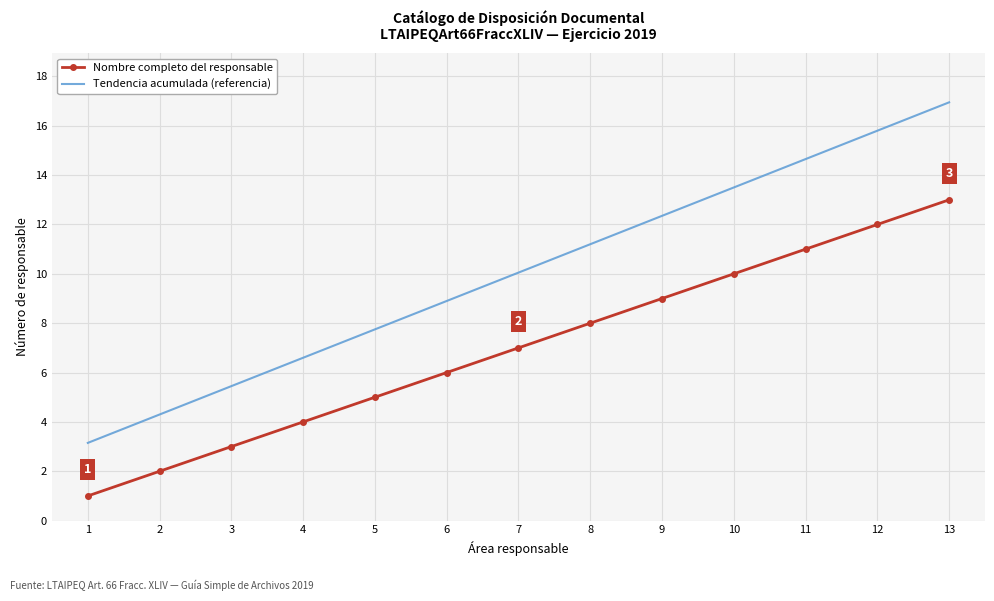

At which category does the chart reach its peak across all series?

13